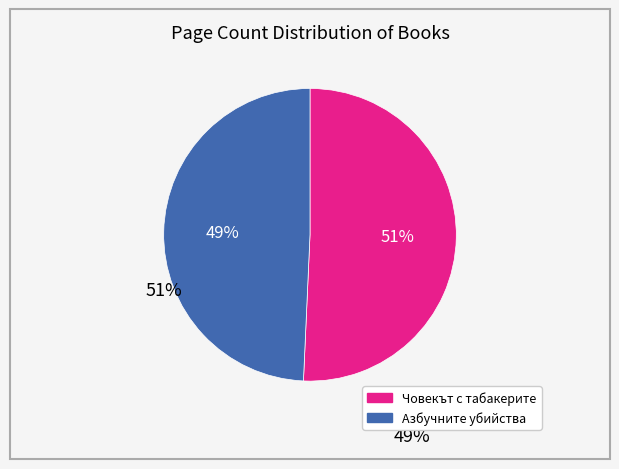

To the nearest percent, what is the average slice percentage?

50%